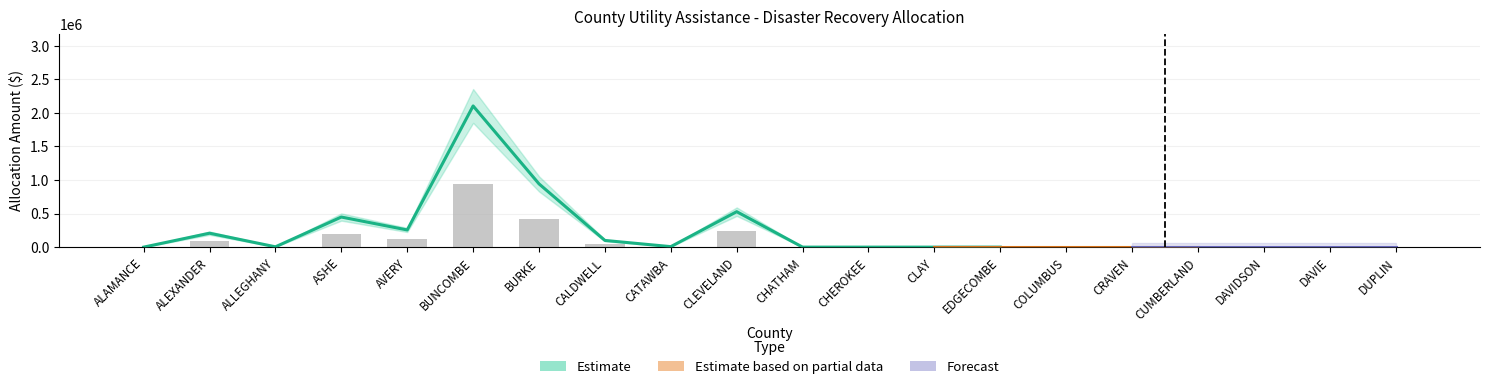

What position from the right is BUNCOMBE?

15